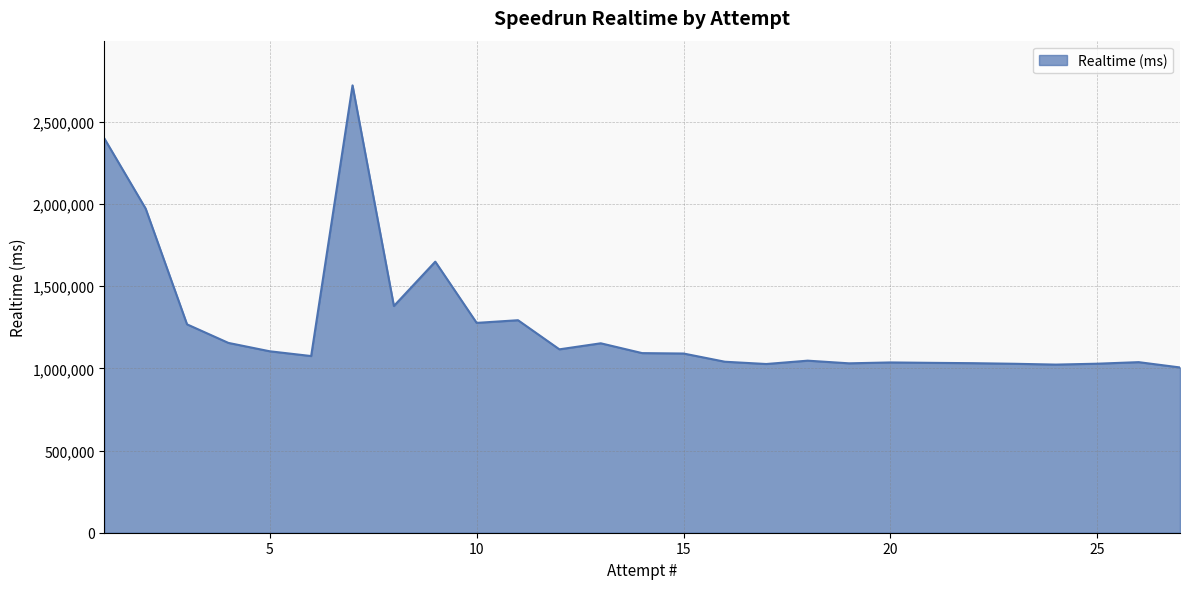

What is the difference between the maximum and minimum values?

1716226